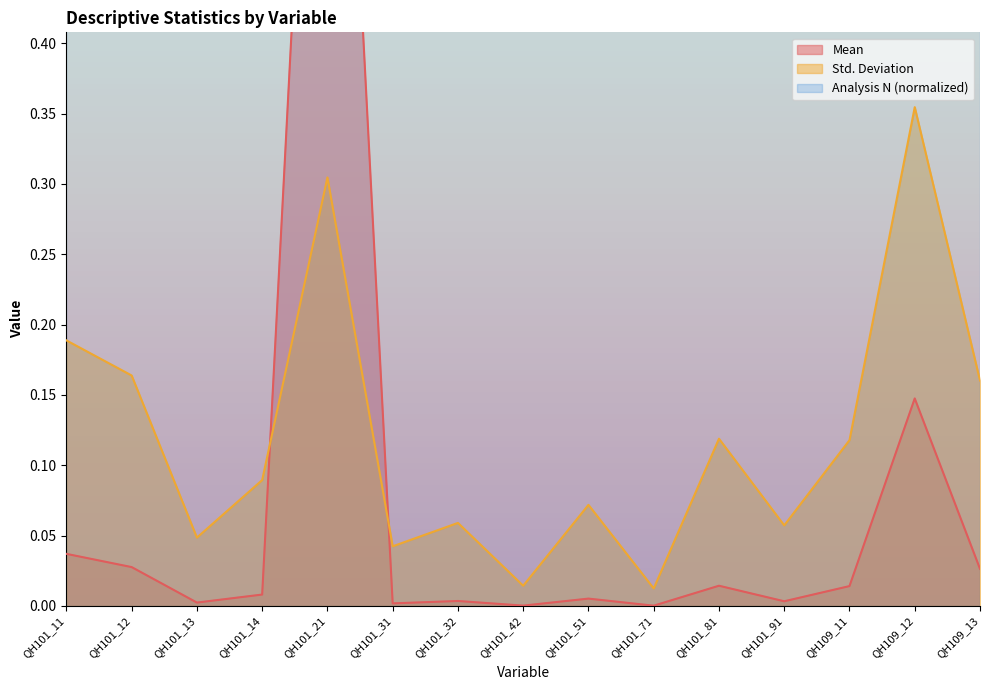

At which category does Std. Deviation reach its first local peak?

QH101_21